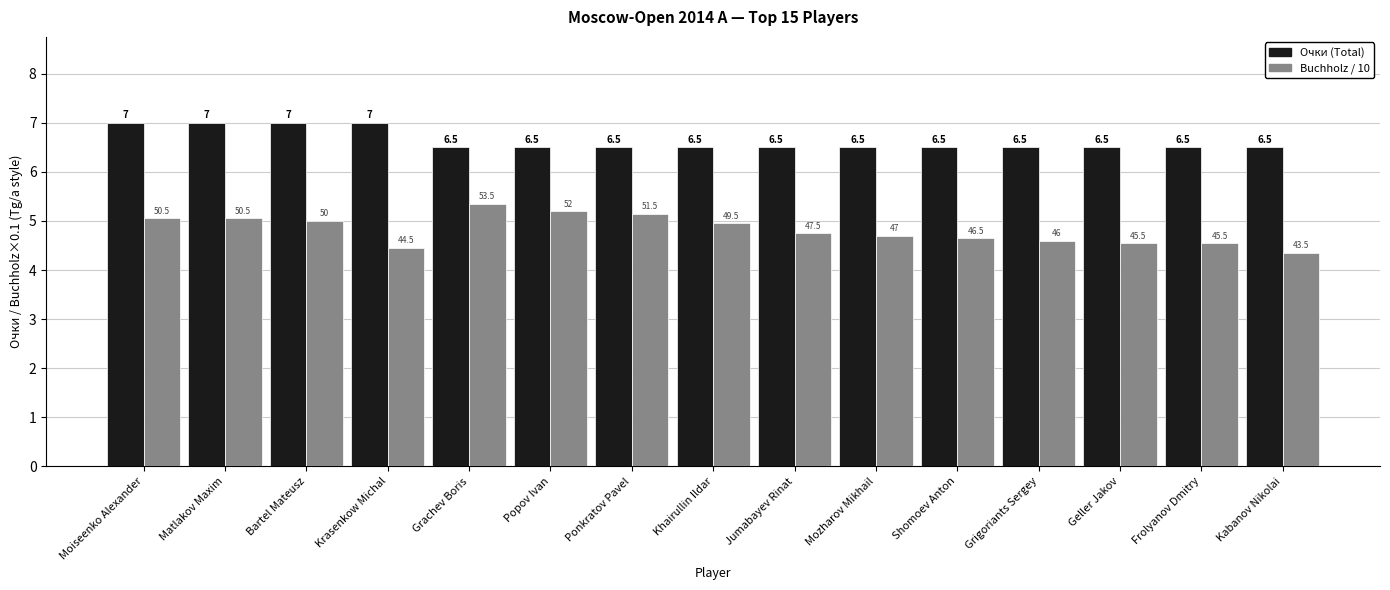

At Krasenkow Michal, list the series in order from smallest to largest.

Buchholz / 10, Очки (Total)